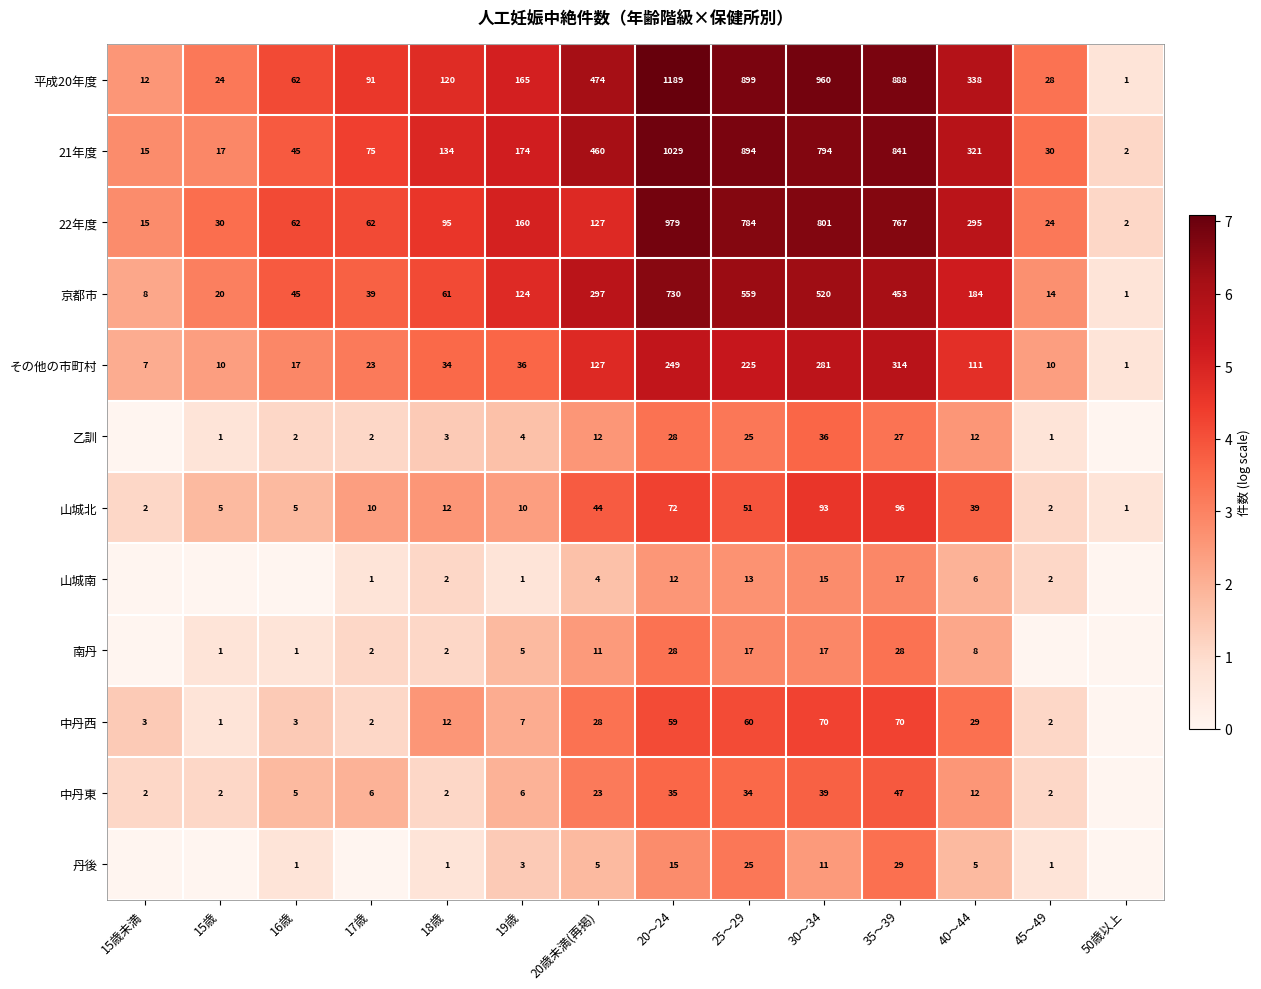

What is the difference between the maximum and minimum values in the 京都市 series?

729